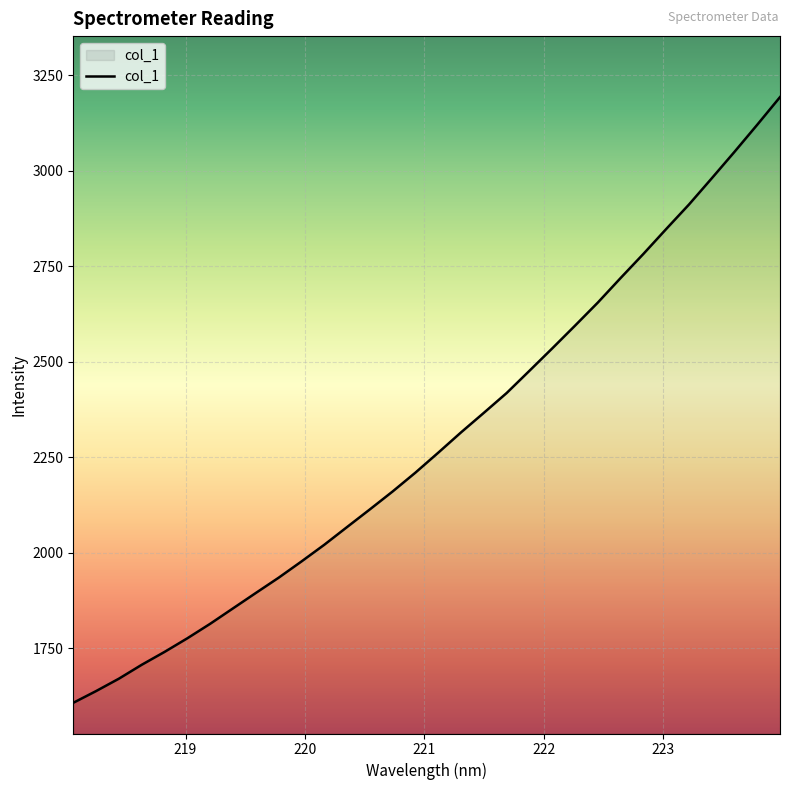

What is the minimum value shown in the chart?

1607.4